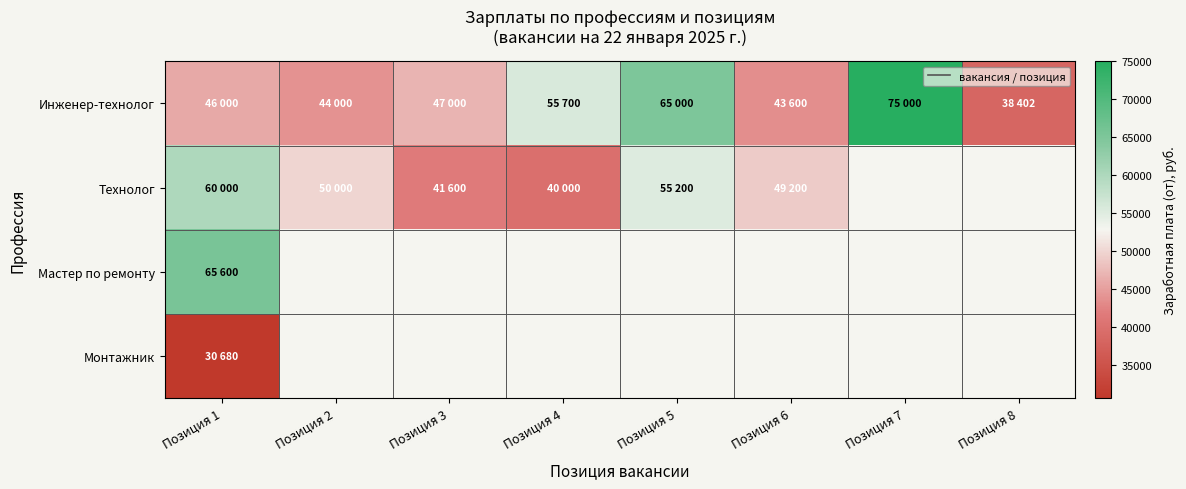

What is the maximum value shown in the chart?

75000.0